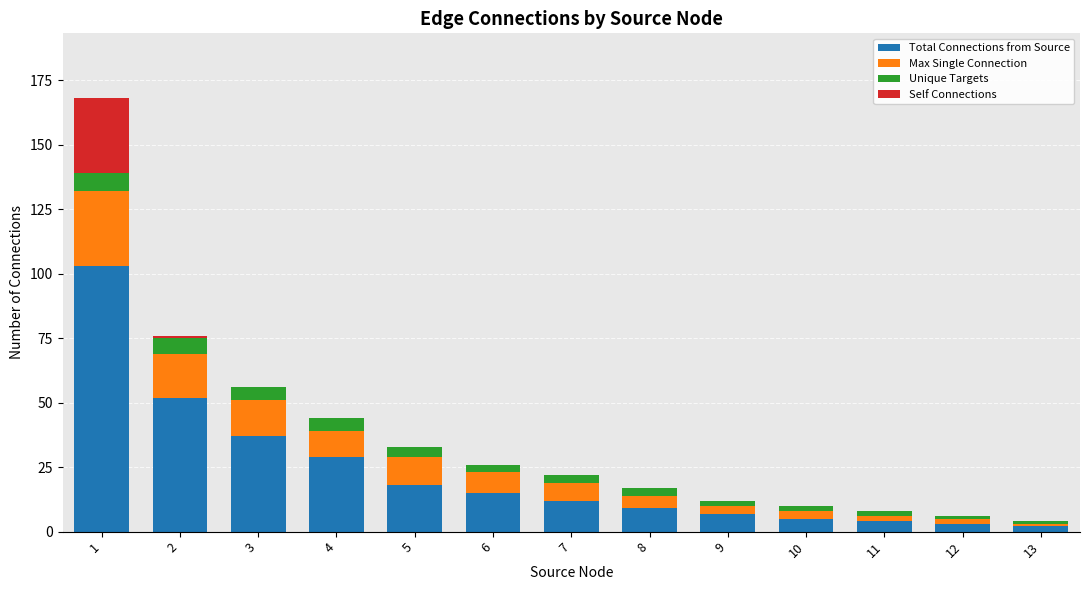

The value of Total Connections from Source at 3 is 61. True or false?

False